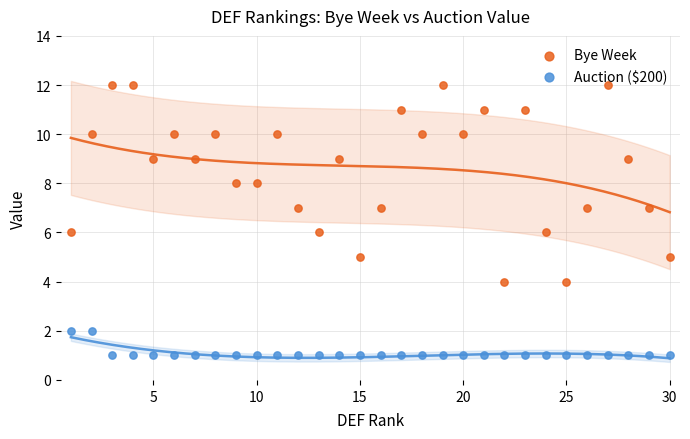

Is the value of Bye Week at 24 greater than the value of Auction ($200) at 27?

Yes